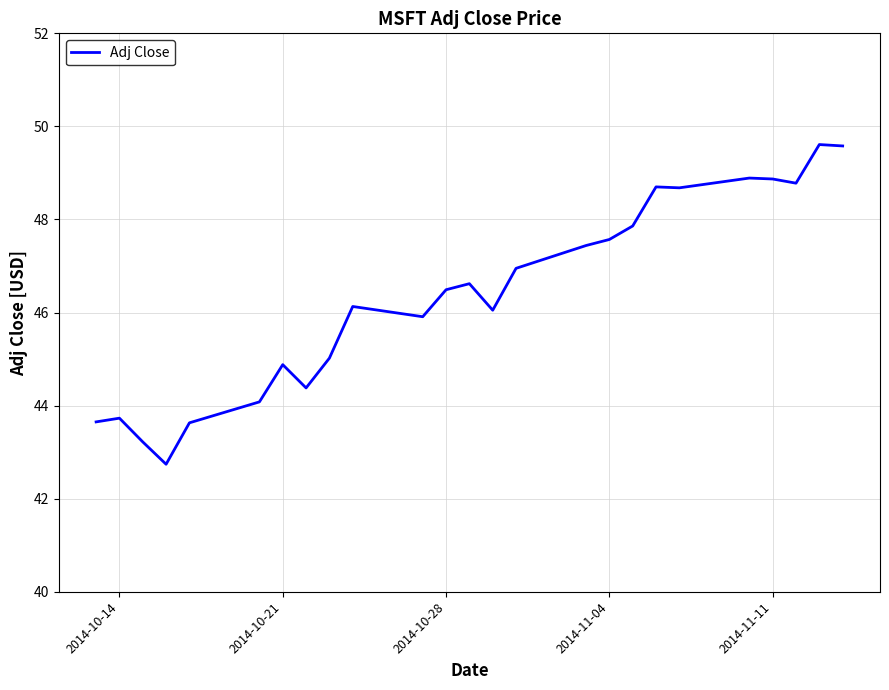

What is the minimum value shown in the chart?

42.7